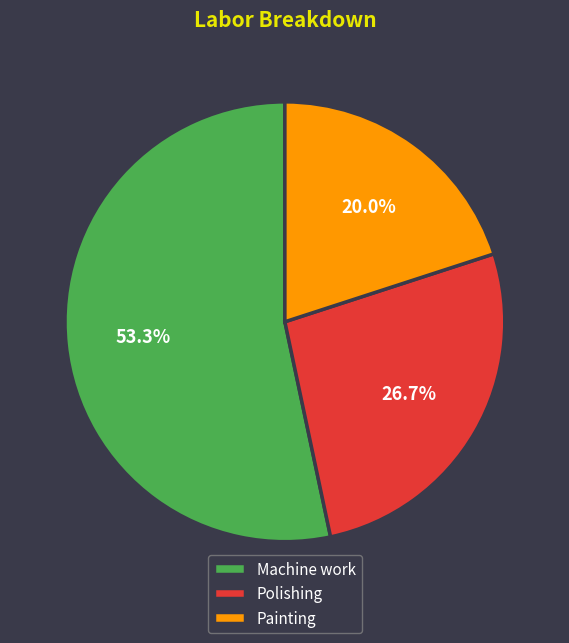

Approximately how many times larger is the value at Polishing compared to Machine work?

0.5